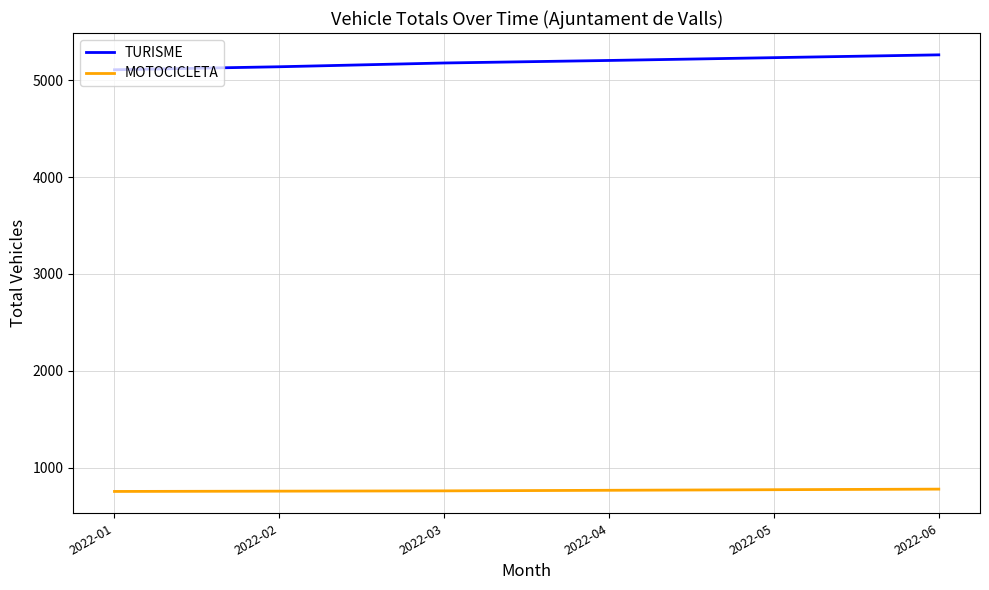

Does the chart have visible grid lines?

Yes